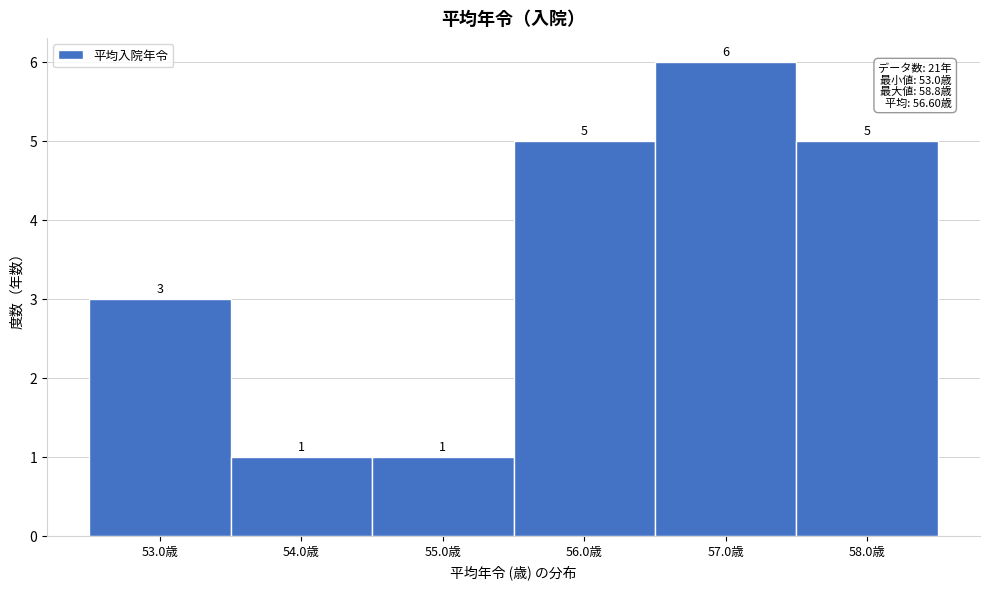

Reading left to right, transcribe all the data shown in this chart.

3	1	1	5	6	5